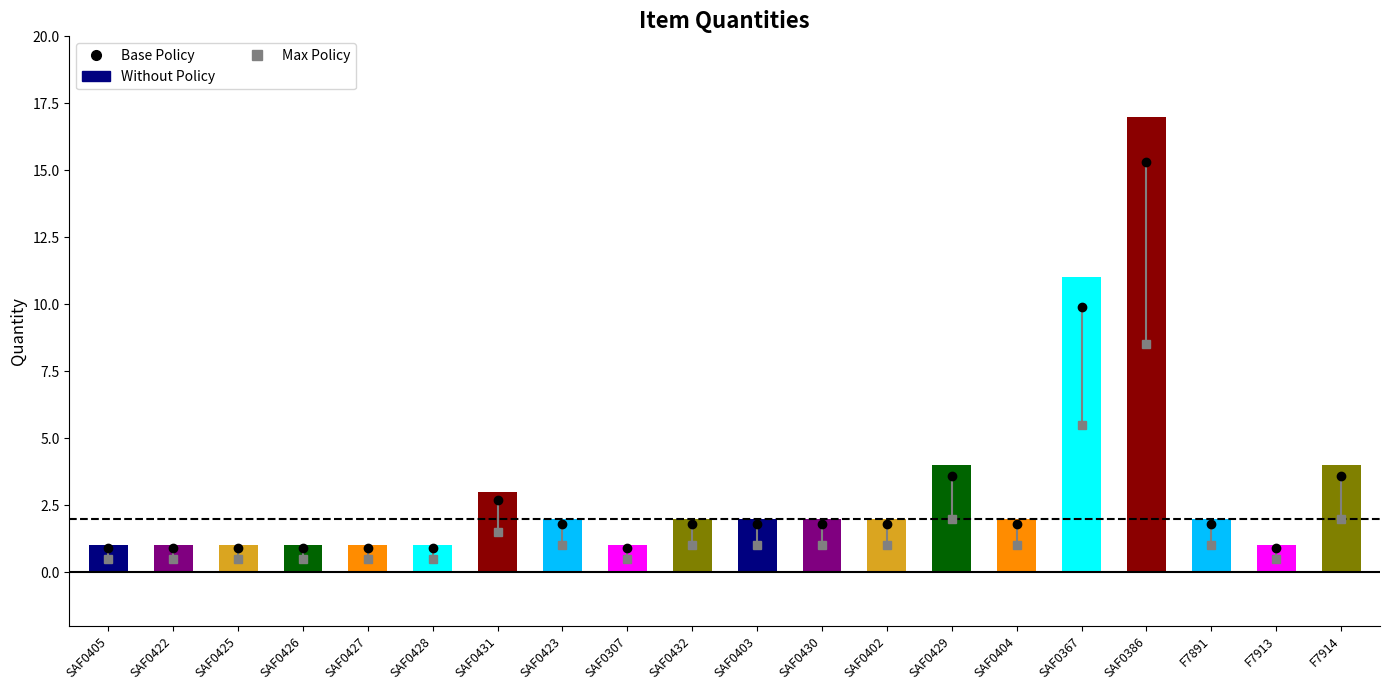

Where is the data nearest to the value 9?

SAF0367